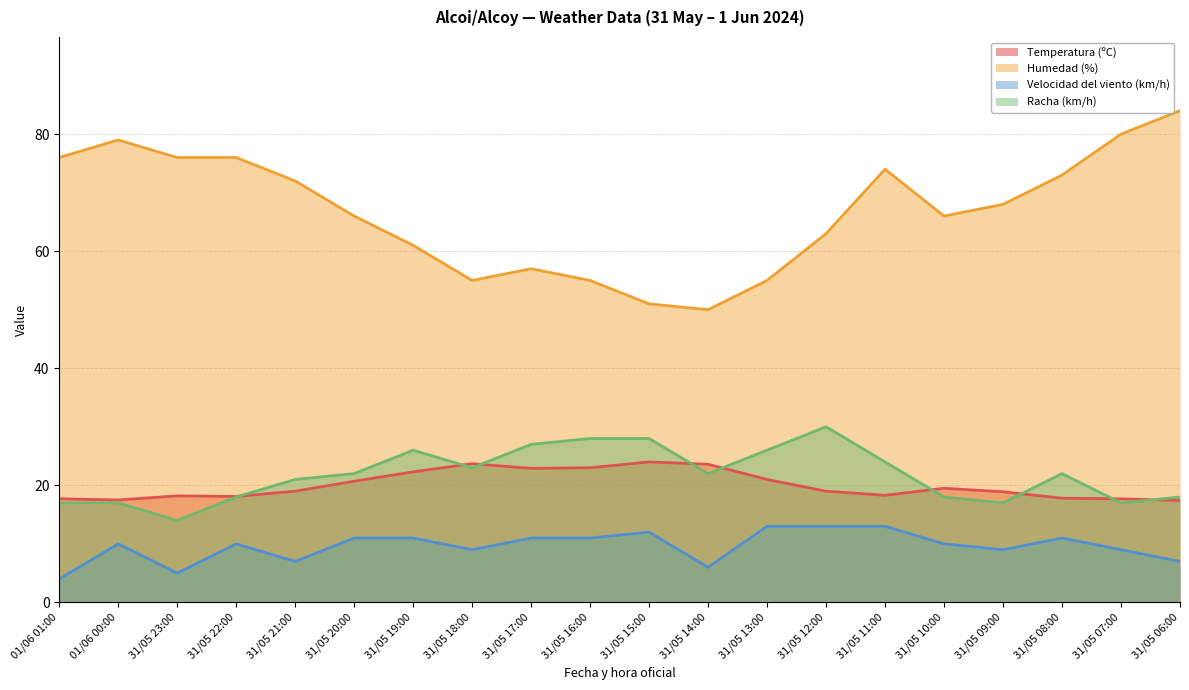

Where does the Velocidad del viento (km/h) series first go above 10?

31/05 20:00